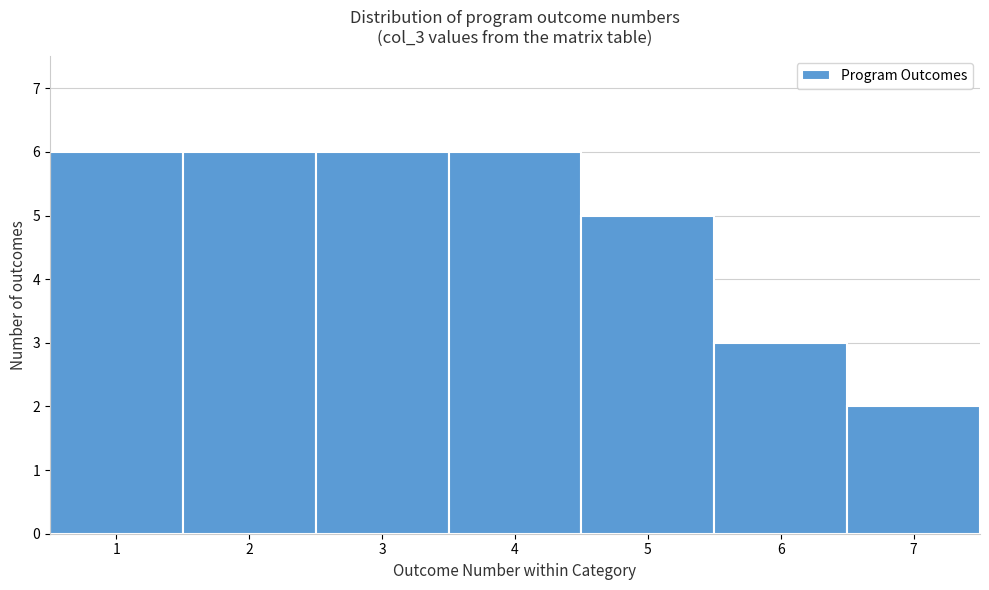

Reading left to right, transcribe this chart: for each bar, give the range it covers on the x-axis and its height. The values are not printed on the chart, so give them approximately, as read against the axis.

0.5 to 1.5: 6
1.5 to 2.5: 6
2.5 to 3.5: 6
3.5 to 4.5: 6
4.5 to 5.5: 5
5.5 to 6.5: 3
6.5 to 7.5: 2